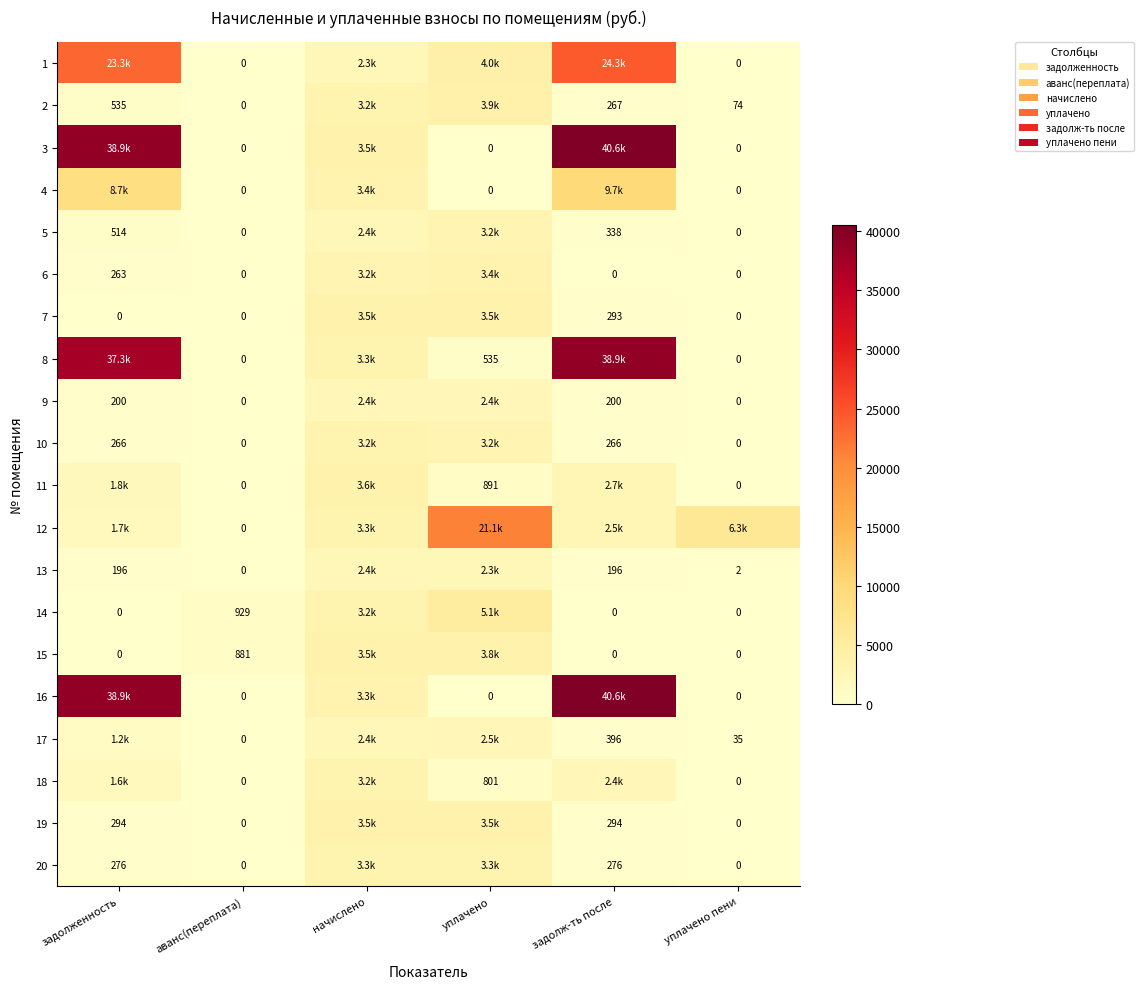

Is it true that 20 equals 1795.2 at уплачено пени?

False